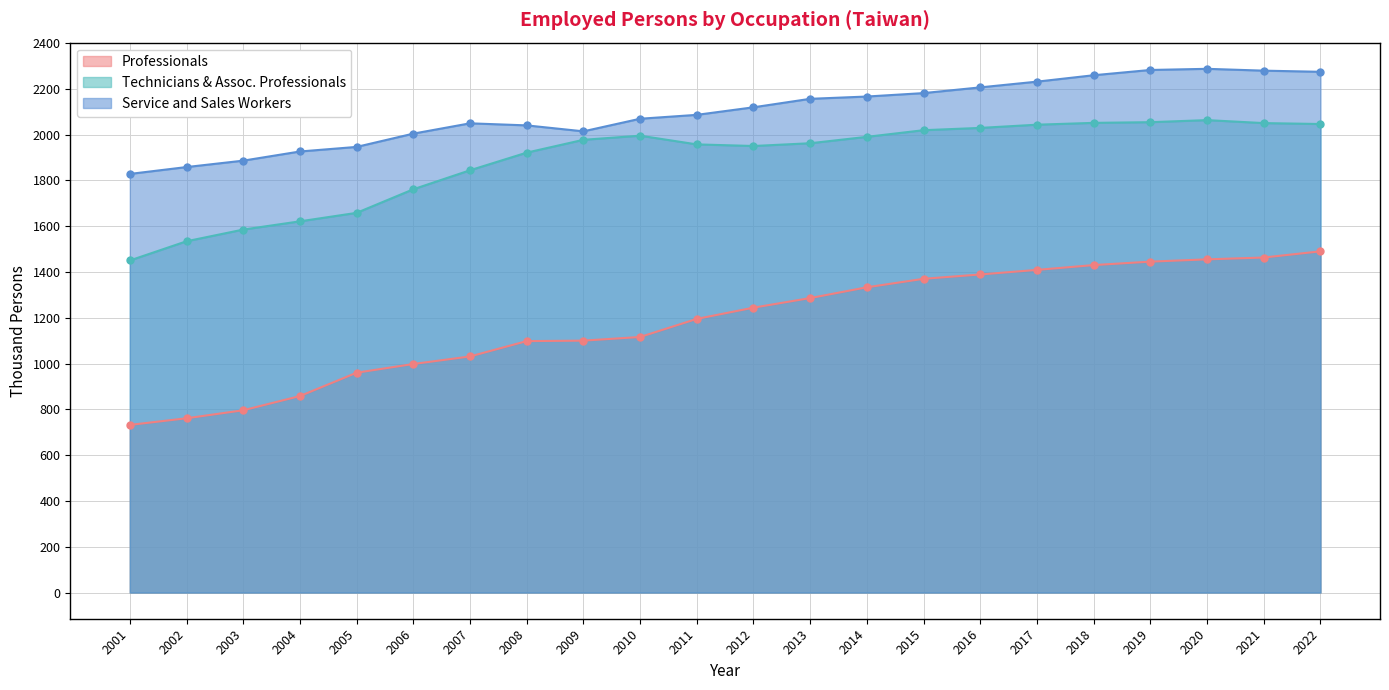

What is the total value across all series at 2014?

5489